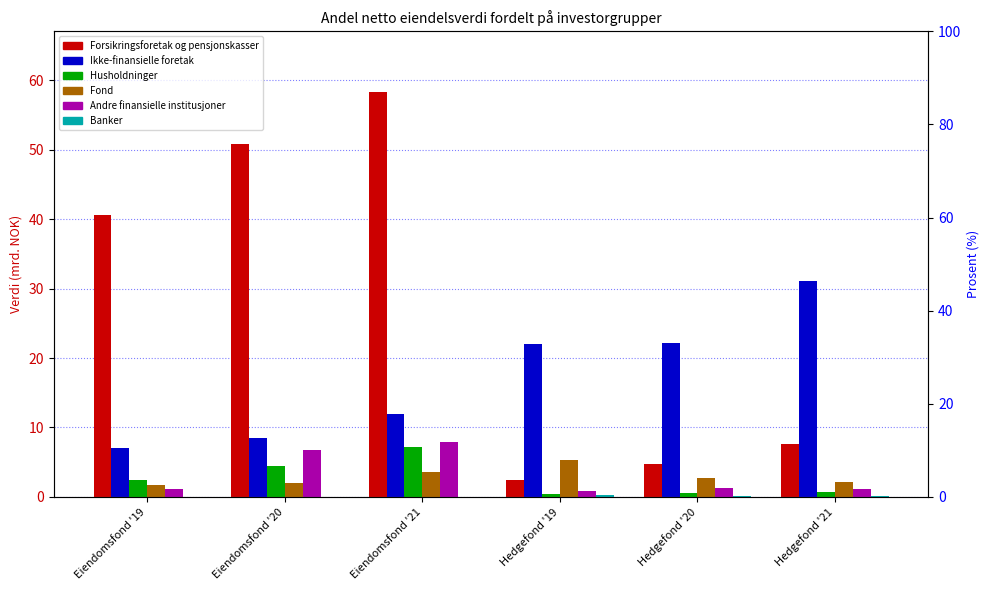

Does the chart contain any negative values?

No